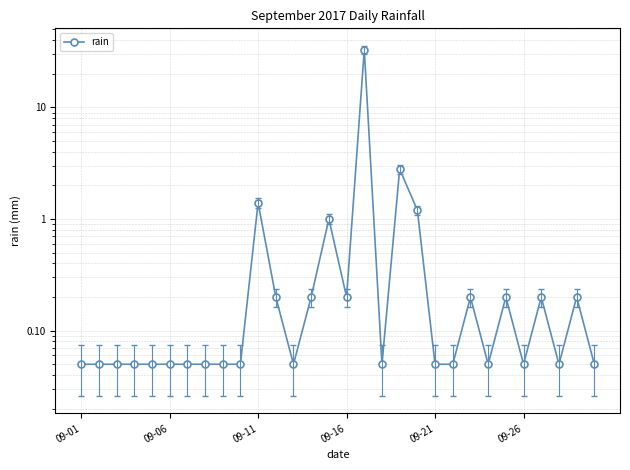

The chart shows a value of 0.1 at 12. True or false?

False